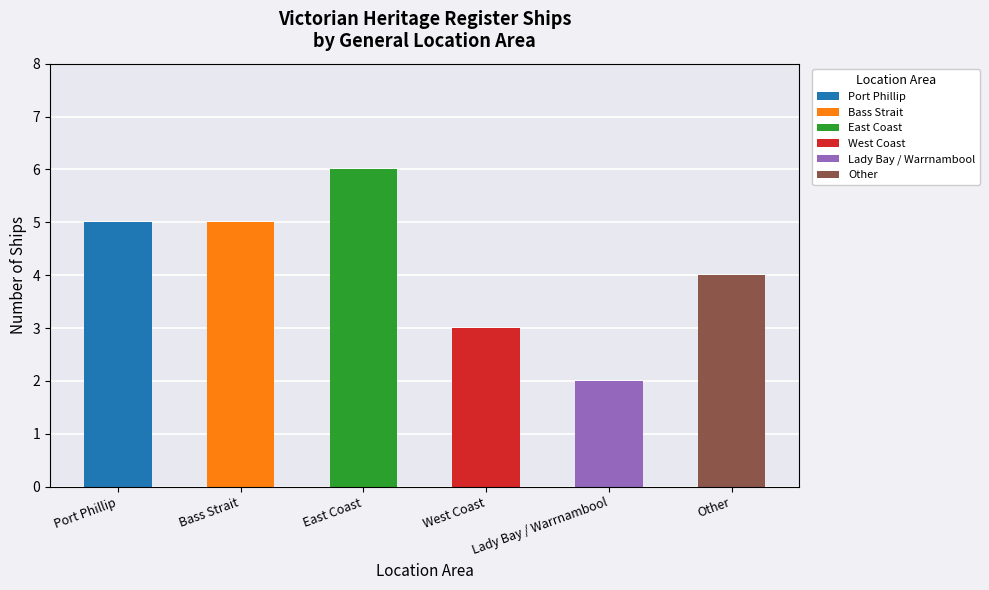

What is the value of the 1st bar from the left?

5